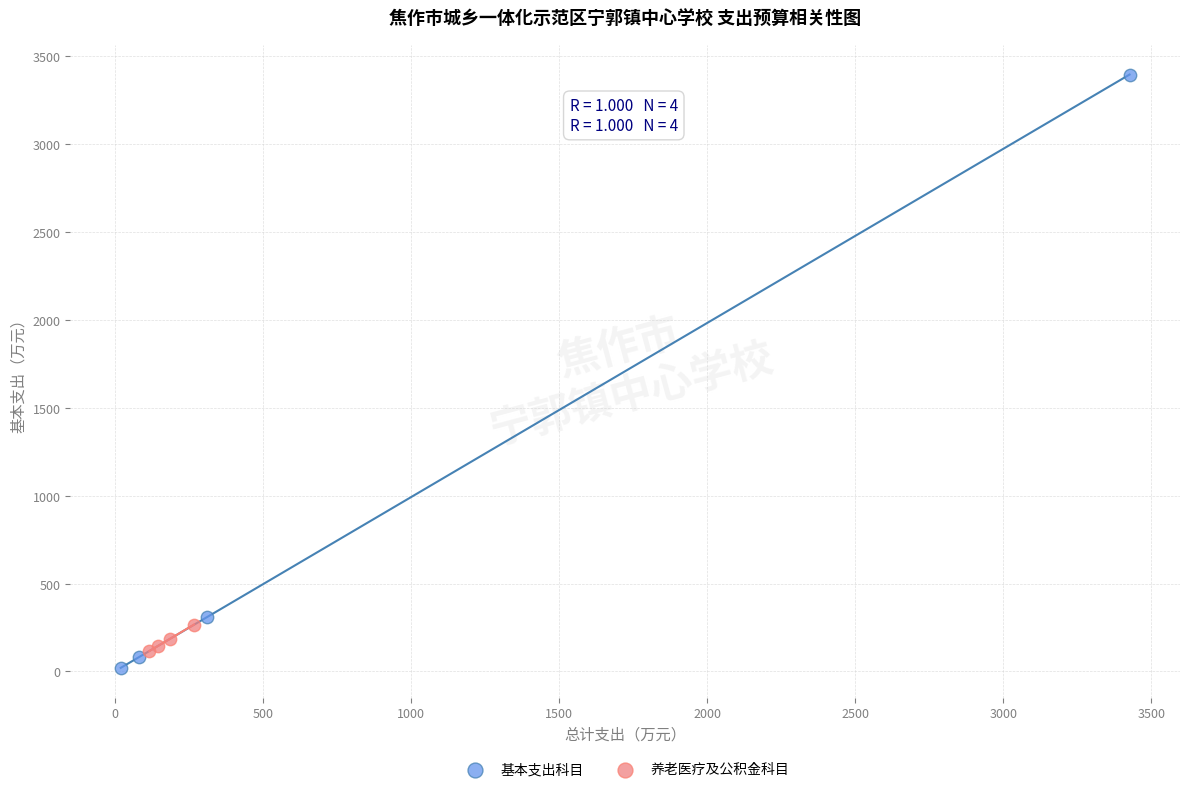

Which series reaches the maximum Y coordinate?

基本支出科目